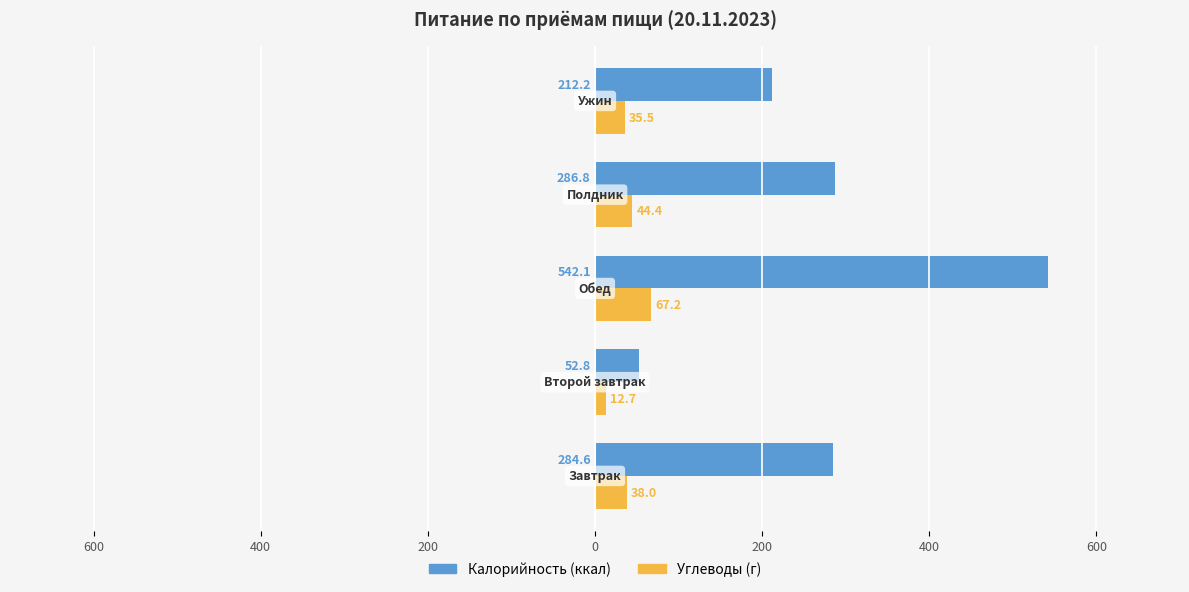

What are all the series names shown in the legend?

Калорийность (ккал), Углеводы (г)